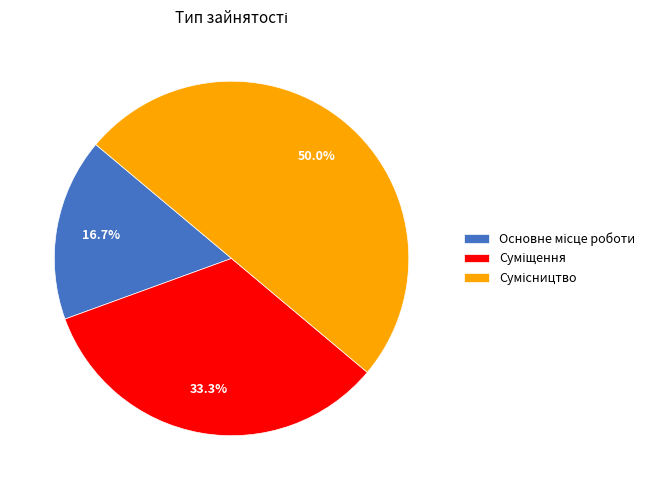

How many slices are in this pie chart?

3